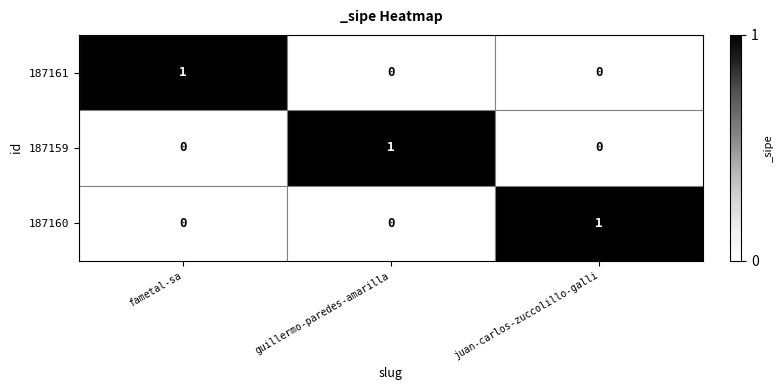

How many data points does each series have?

3